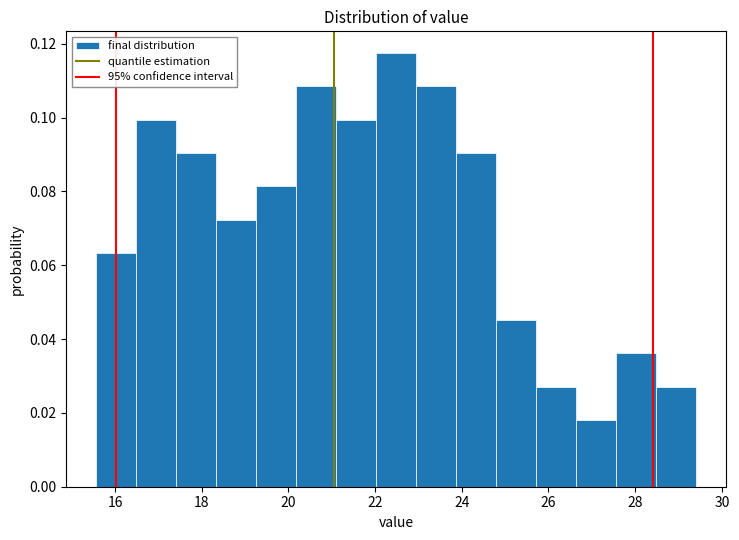

How tall is the bar that spans 22.0 to 23.0 on the x-axis? Neither the bar edges nor the heights are printed on the chart, so give them approximately, as read against the axes.

0.118